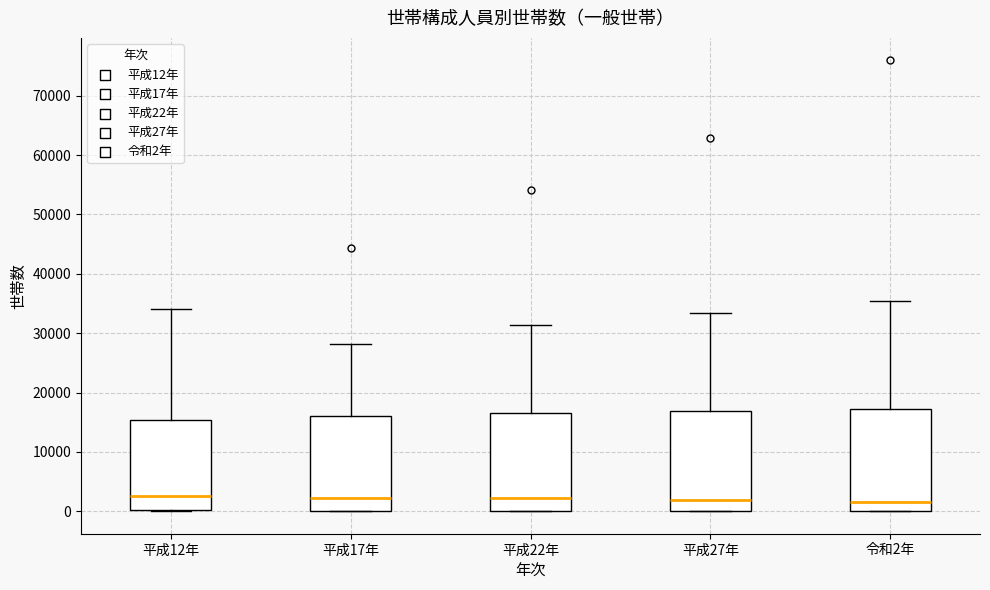

Reading left to right, transcribe this box plot: for each box, give where its median line is, the range the box spans, and where its two whiskers end, as read against the y-axis. The values are not printed on the chart, so give them approximately, as read against the axis.

平成12年: median 3000, box 0 to 15000, whiskers 0 to 34000
平成17年: median 2000, box 0 to 16000, whiskers 0 to 28000
平成22年: median 2000, box 0 to 17000, whiskers 0 to 31000
平成27年: median 2000, box 0 to 17000, whiskers 0 to 33000
令和2年: median 2000, box 0 to 17000, whiskers 0 to 35000